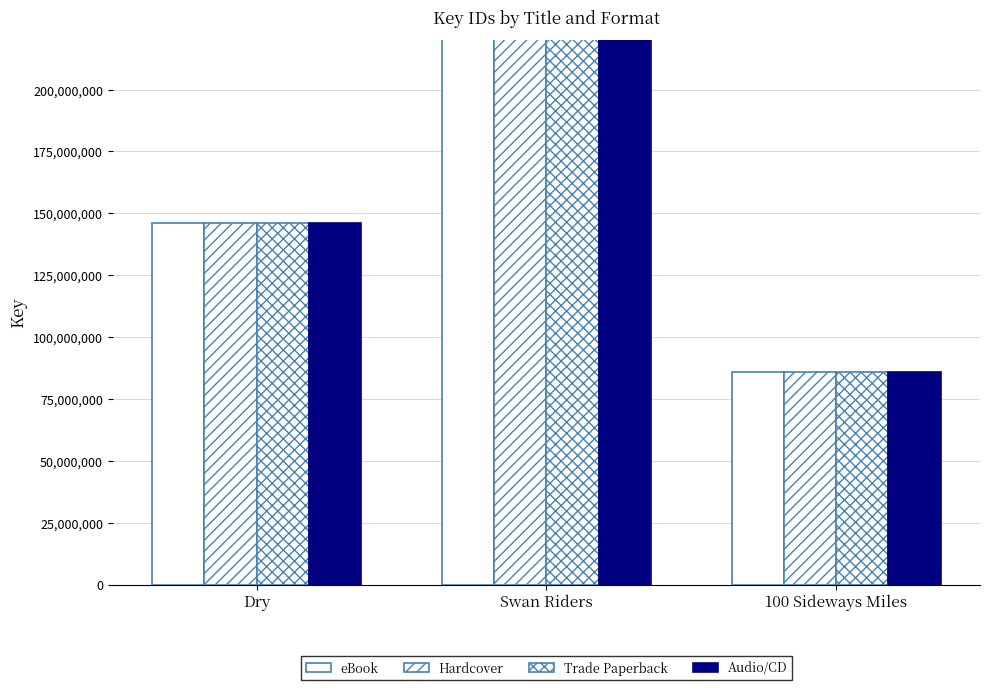

How many data points in Audio/CD are less than 146176983?

1